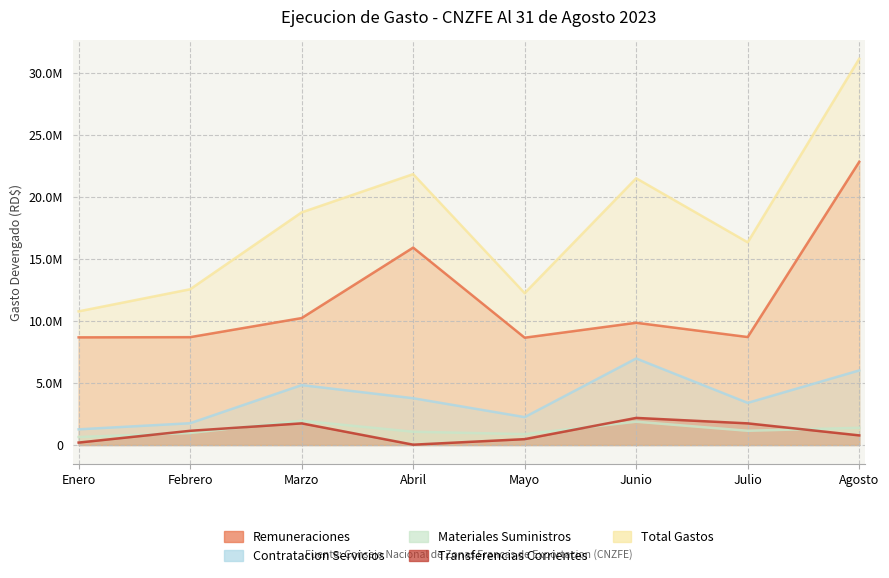

True or false: Contratacion Servicios and Materiales Suministros cross at least once.

False